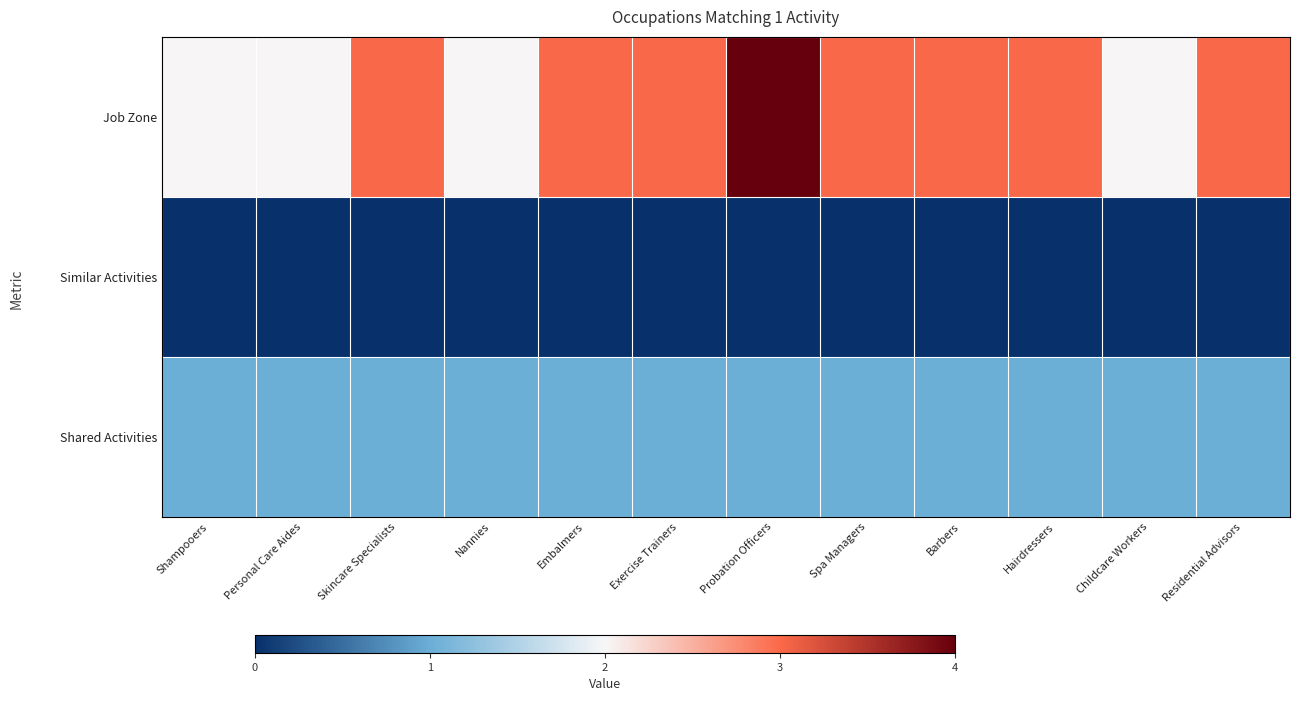

Rank the series by their maximum value, from highest to lowest.

Job Zone, Shared Activities, Similar Activities